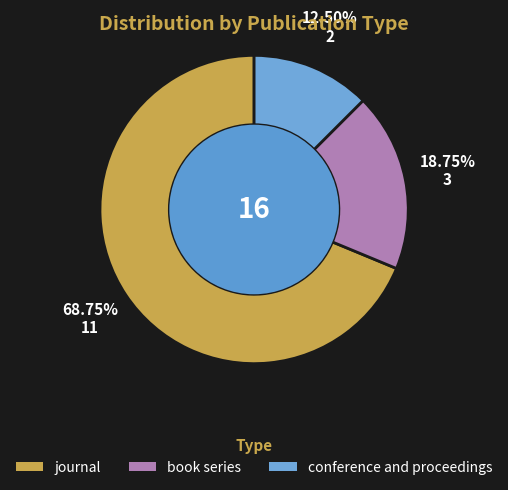

Which slice is the smallest?

conference and proceedings